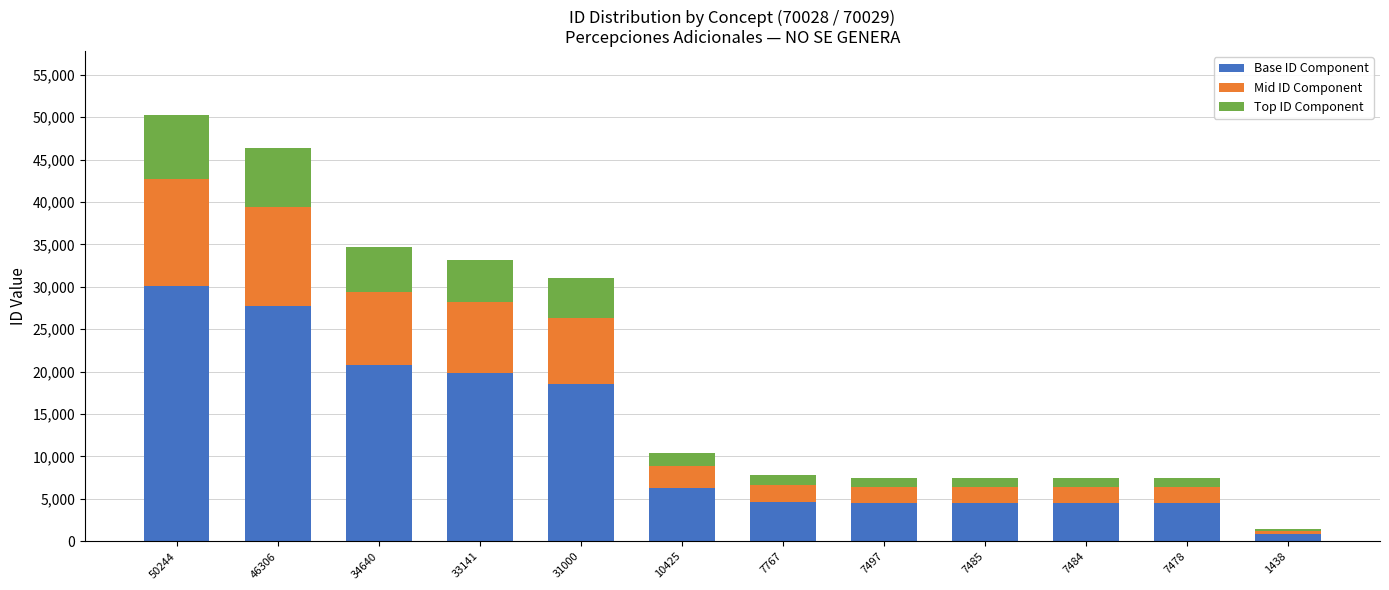

At which category is the sum across all series the highest?

50244